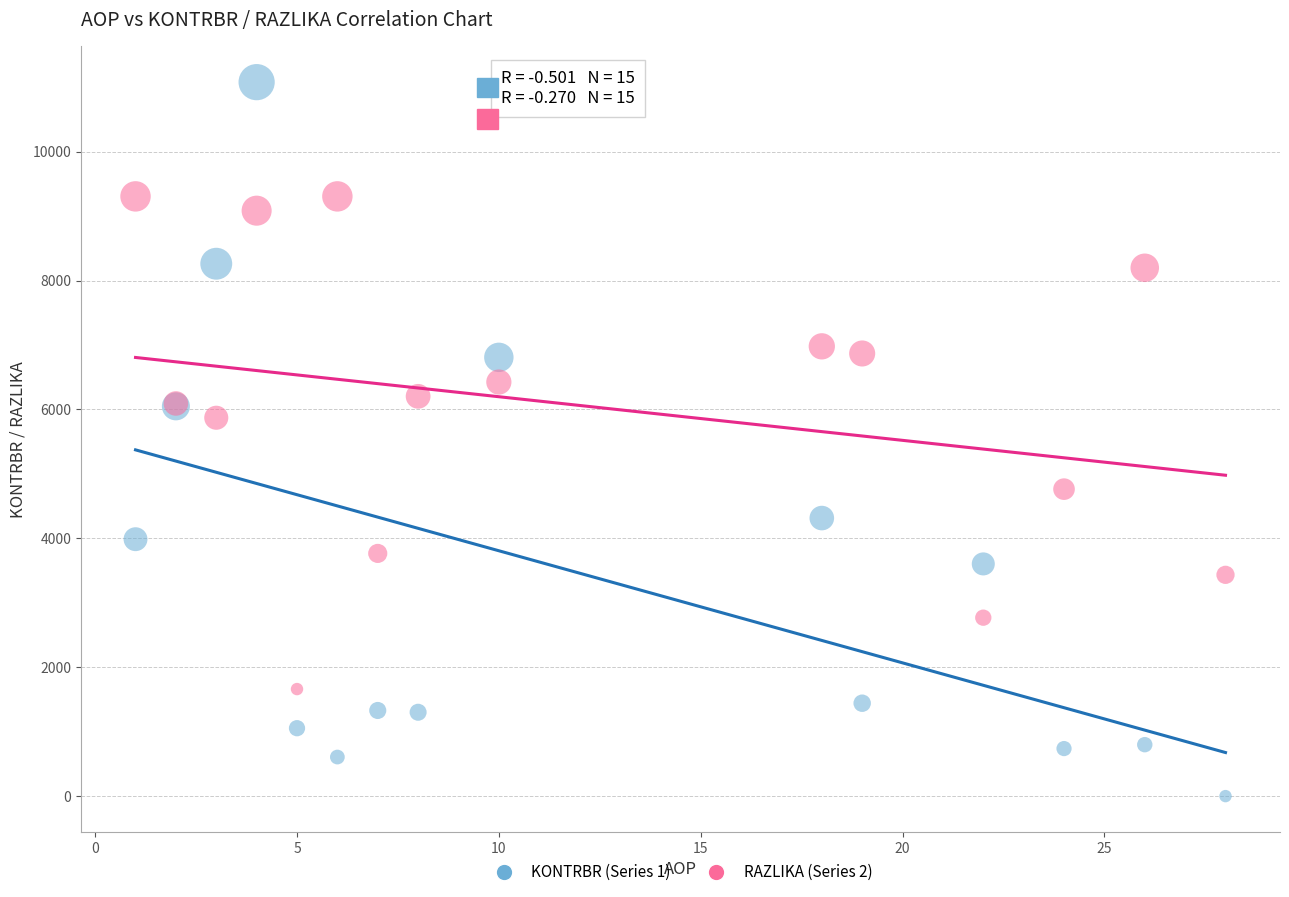

Which series has the largest Y range (max minus min)?

KONTRBR (Series 1)